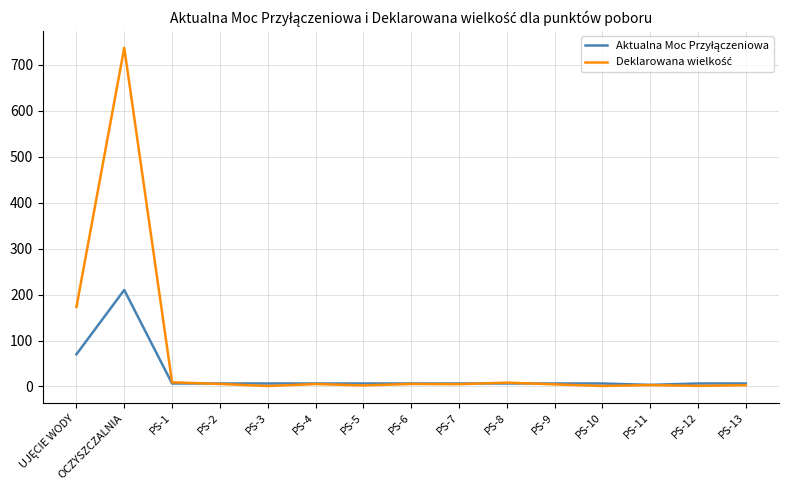

Which label corresponds to the largest value in the chart?

OCZYSZCZALNIA